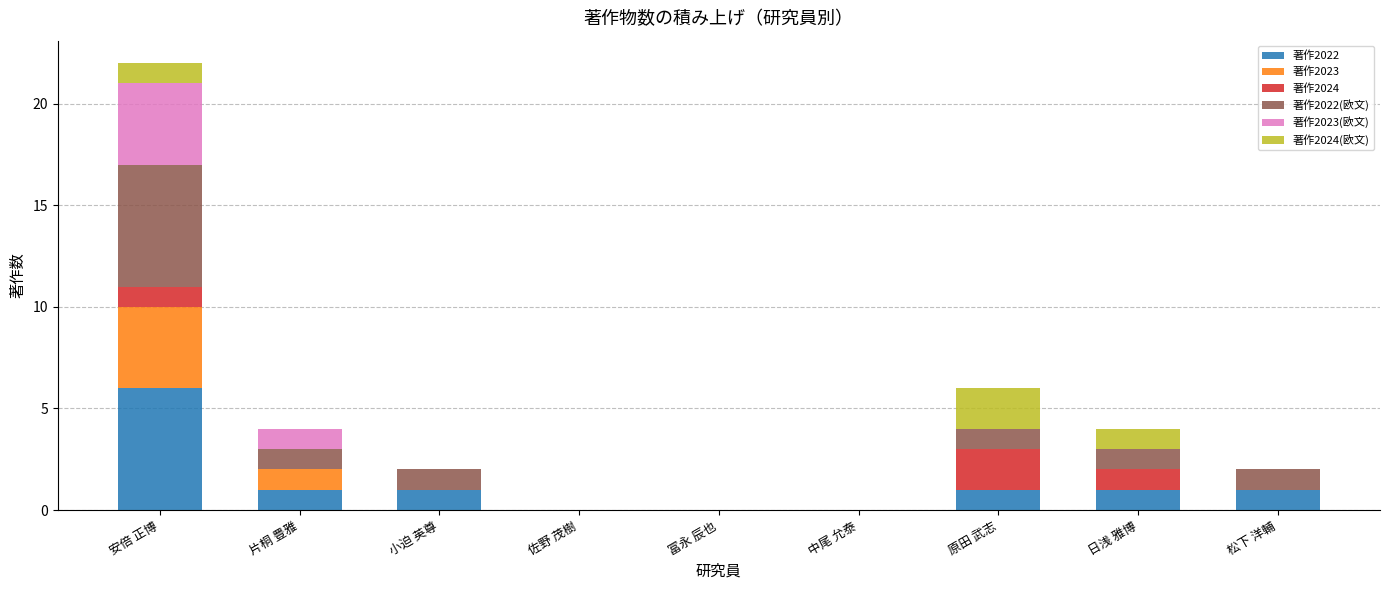

Are the bars grouped side by side (vs. stacked)?

No